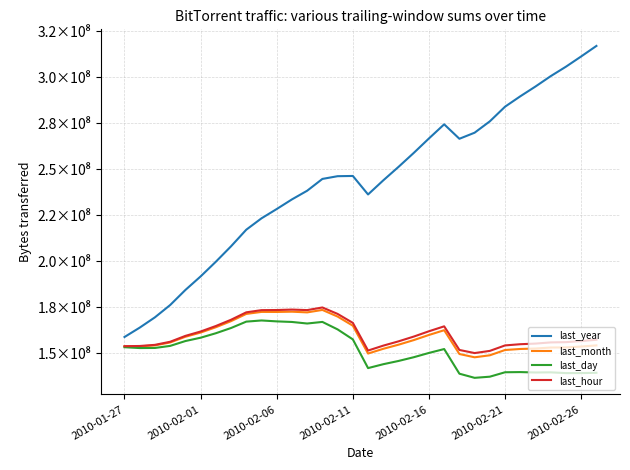

How many interior local peaks does the last_month series have?

4